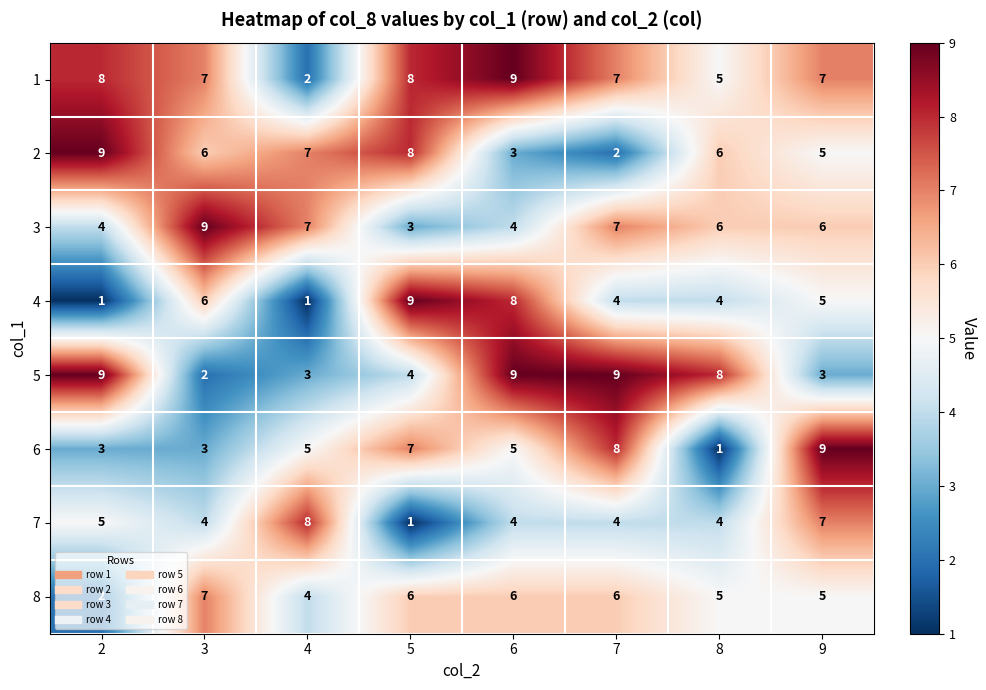

The value of 2 at 8 is 9. True or false?

False